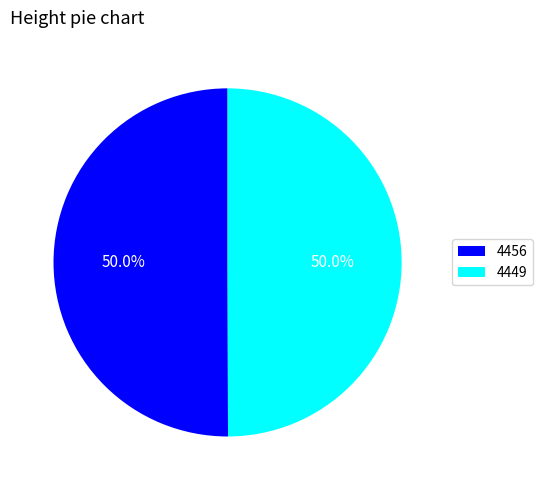

Count the number of slices in the pie.

2